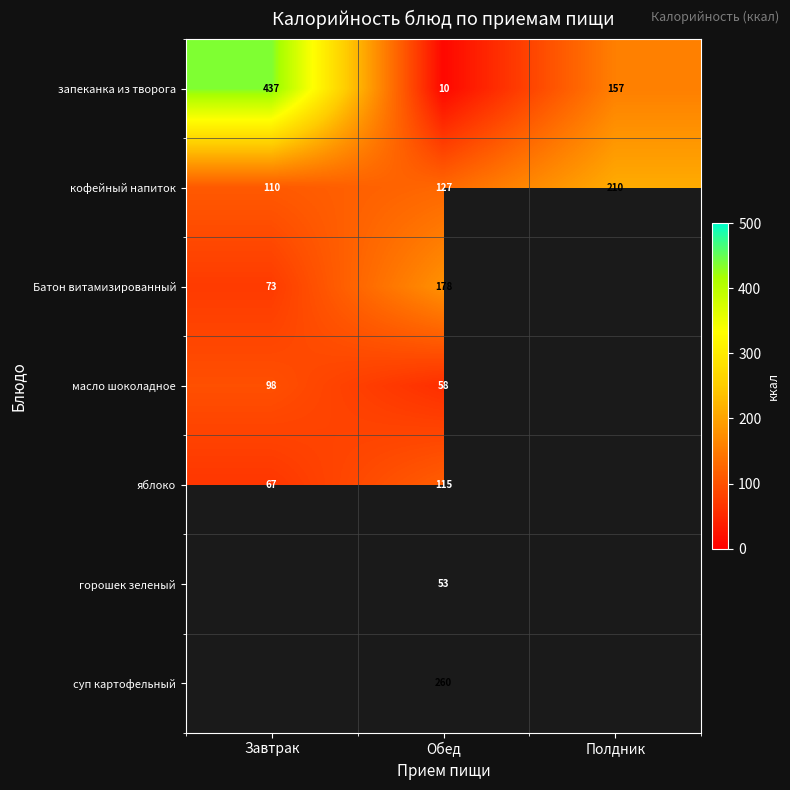

Is the value of масло шоколадное at Обед greater than the value of яблоко at Обед?

No